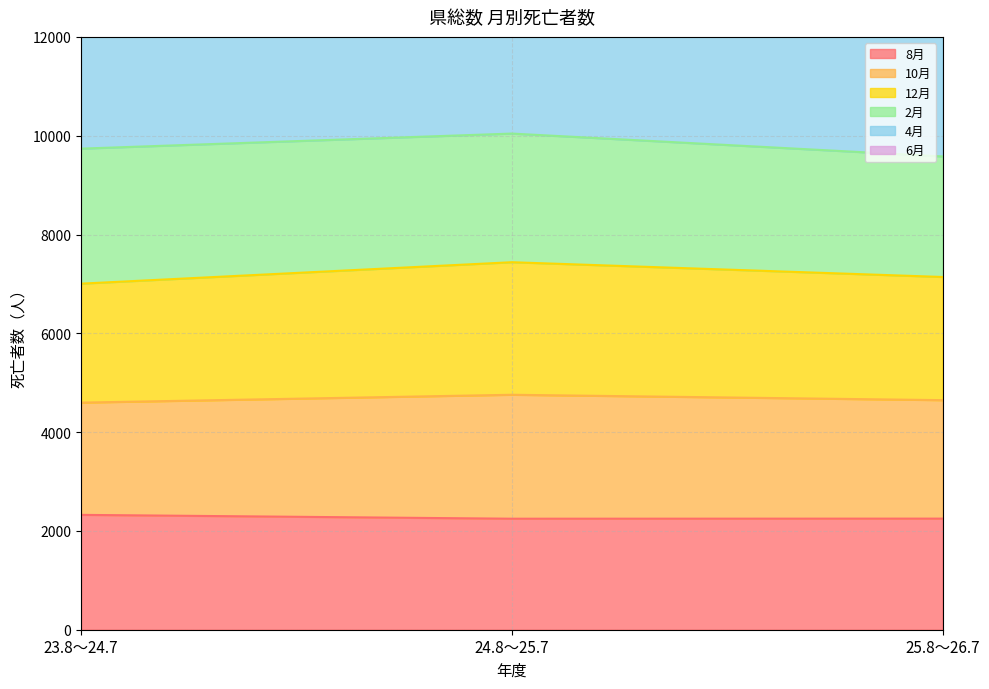

Where does the 6月 series first go above 9738?

24.8～25.7